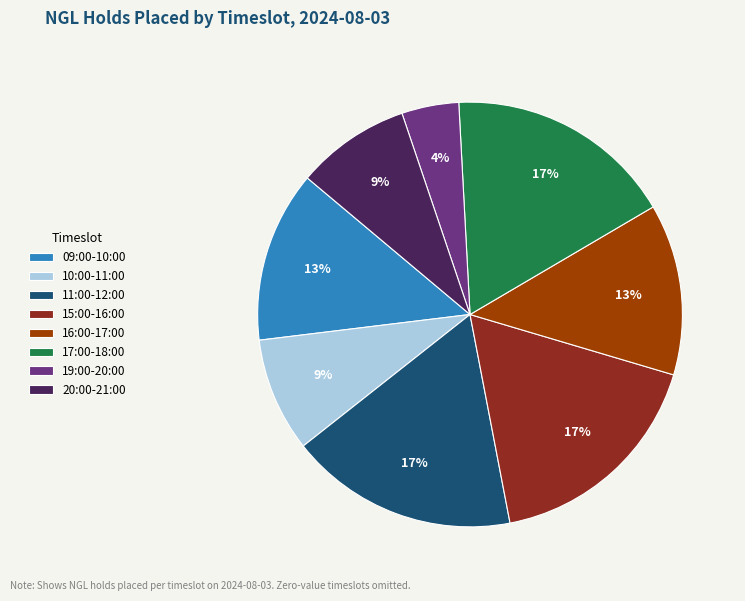

How many segments does this pie chart have?

8